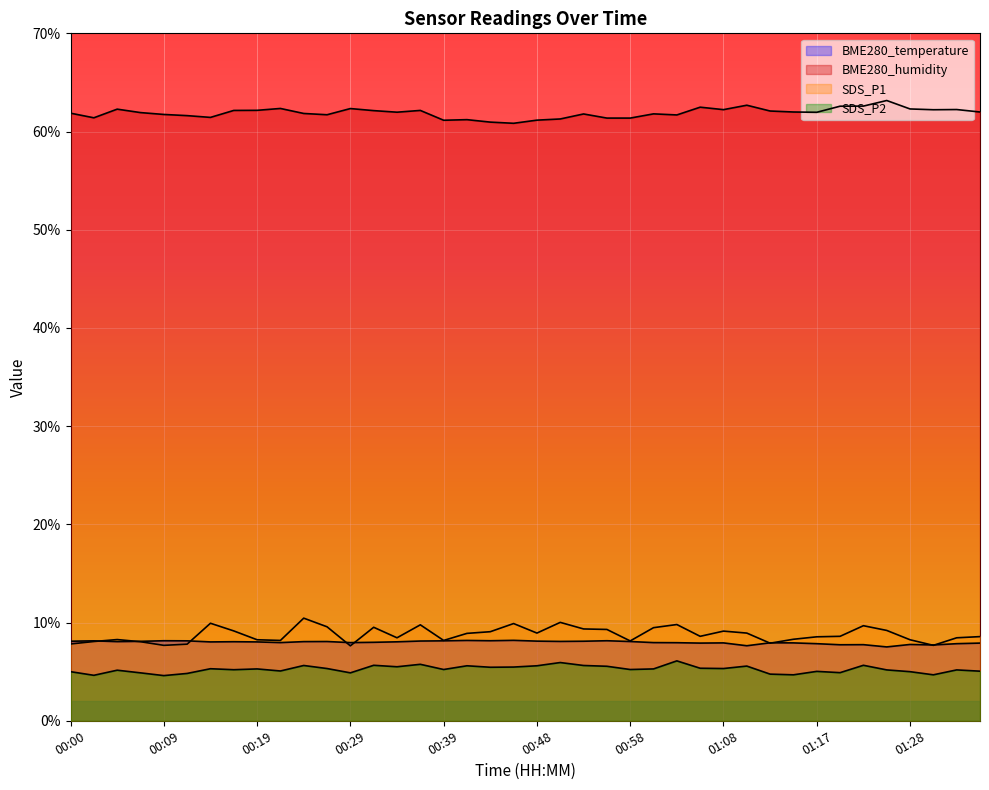

At which category does the chart reach its minimum across all series?

00:09